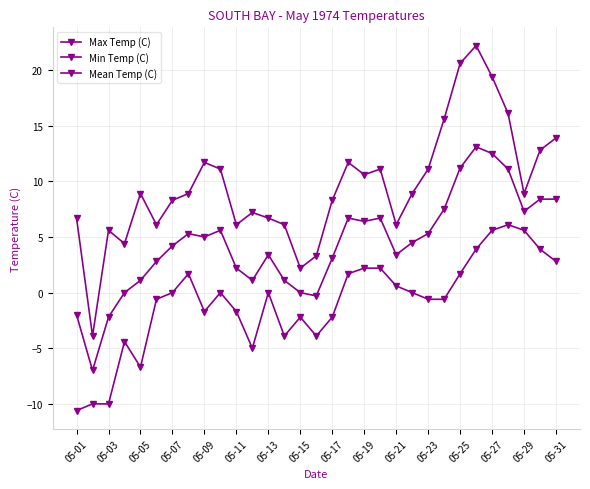

Does the chart have visible grid lines?

Yes